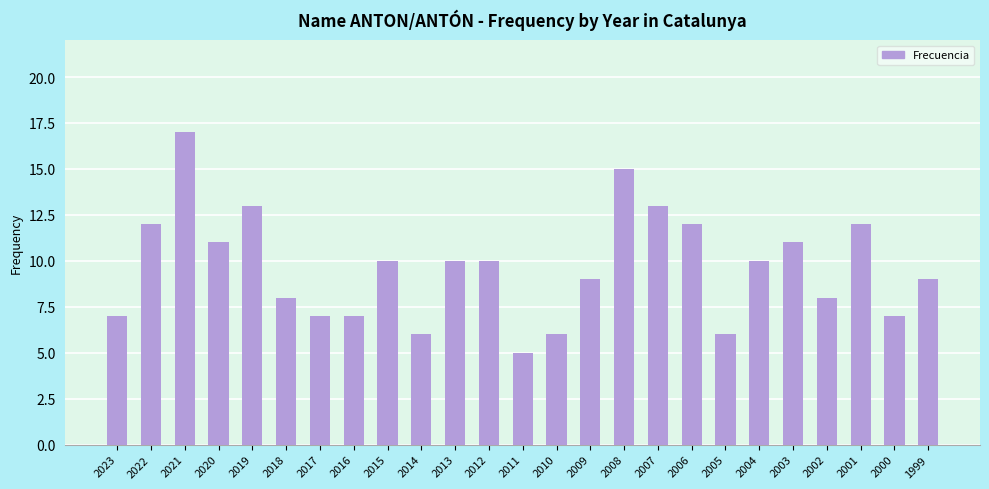

Count the number of data series in this chart.

1